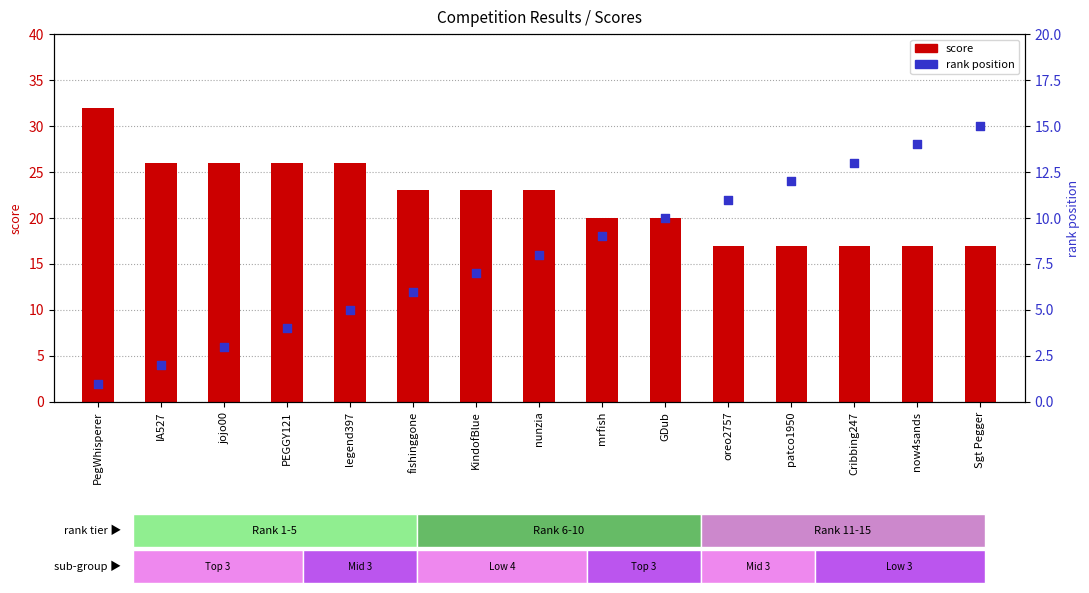

Is the value of score at Cribbing247 greater than the value of rank position at now4sands?

Yes